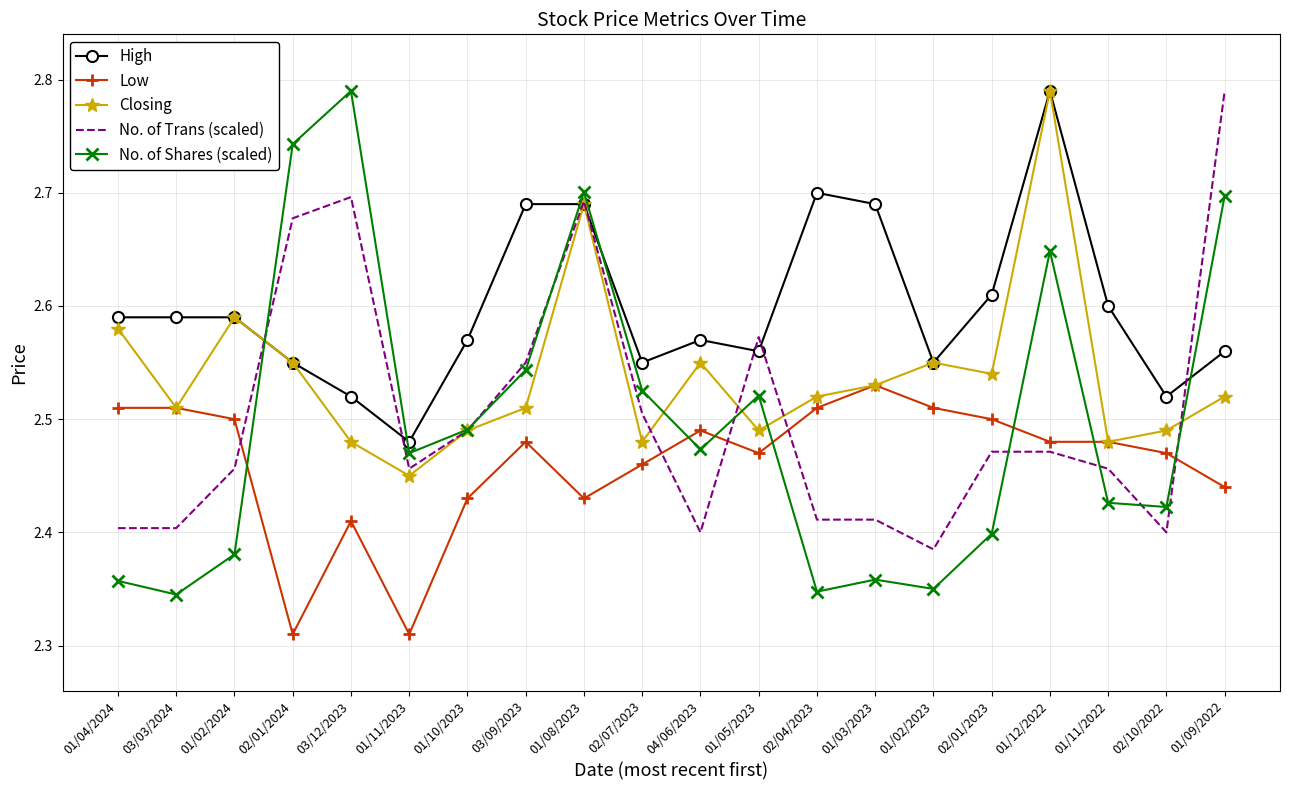

What position from the left is 03/03/2024?

2